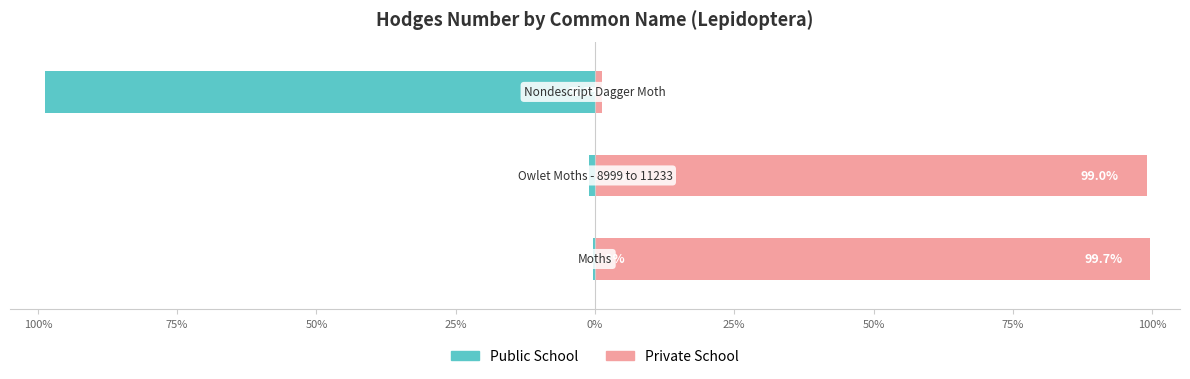

What position from the right is 100%?

3